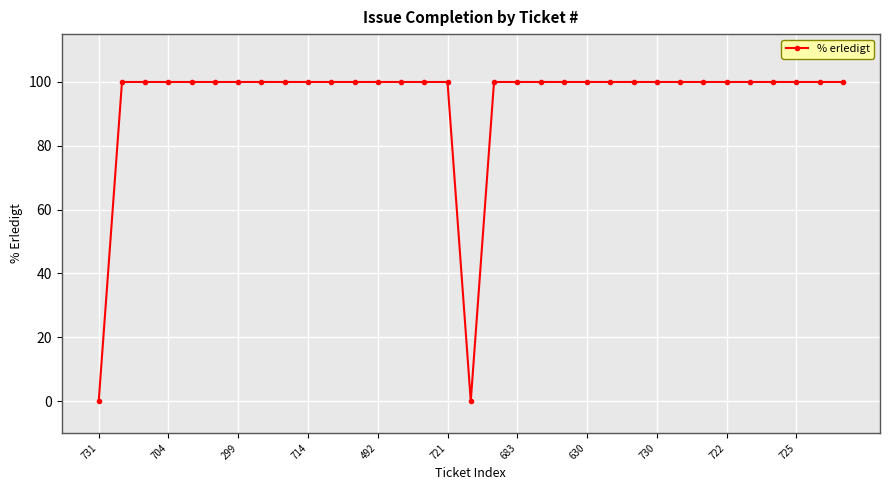

What is the greatest value displayed?

100